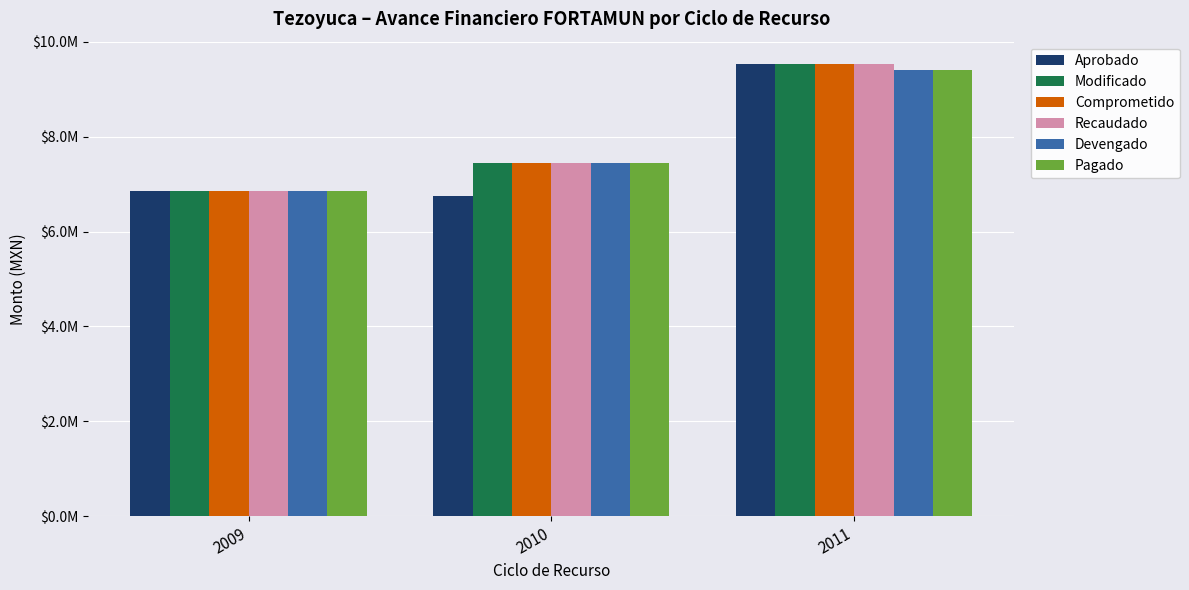

The Comprometido series shows 9679242.3 at 2009. True or false?

False